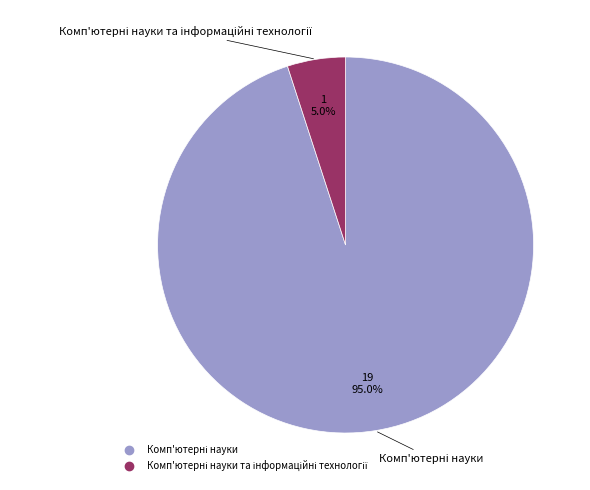

Is there a majority slice in this chart?

Yes